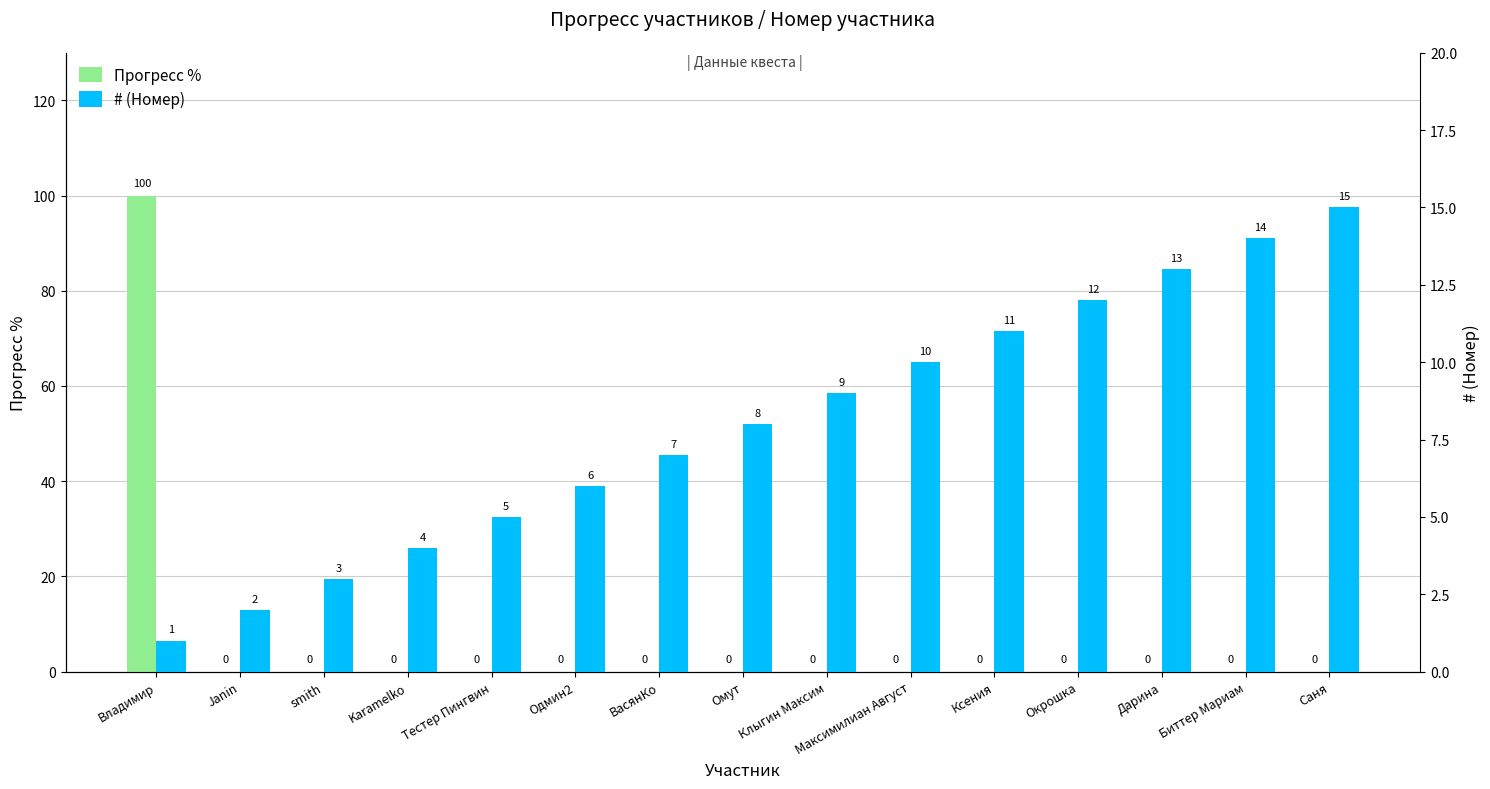

Reading left to right, extract all data points from this chart.

Прогресс %: Владимир=100	Janin=0	smith=0	Karamelko=0	Тестер Пингвин=0	Одмин2=0	ВасянКо=0	Омут=0	Клыгин Максим=0	Максимилиан Август=0	Ксения=0	Окрошка=0	Дарина=0	Биттер Мариам=0	Саня=0
# (Номер): Владимир=1	Janin=2	smith=3	Karamelko=4	Тестер Пингвин=5	Одмин2=6	ВасянКо=7	Омут=8	Клыгин Максим=9	Максимилиан Август=10	Ксения=11	Окрошка=12	Дарина=13	Биттер Мариам=14	Саня=15